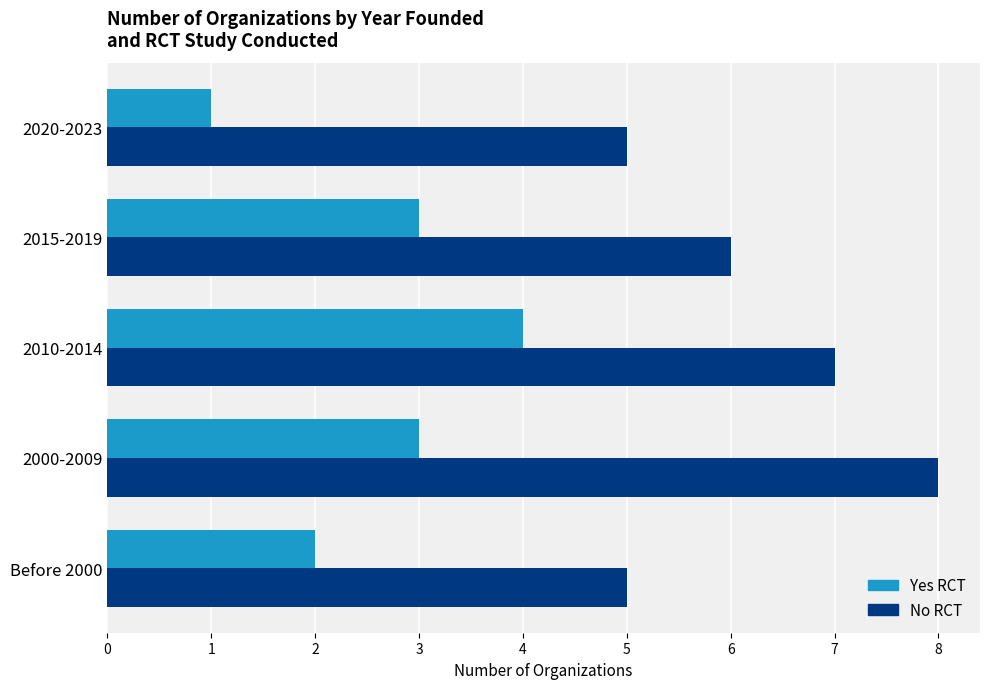

Where is No RCT nearest to the value 6?

2015-2019